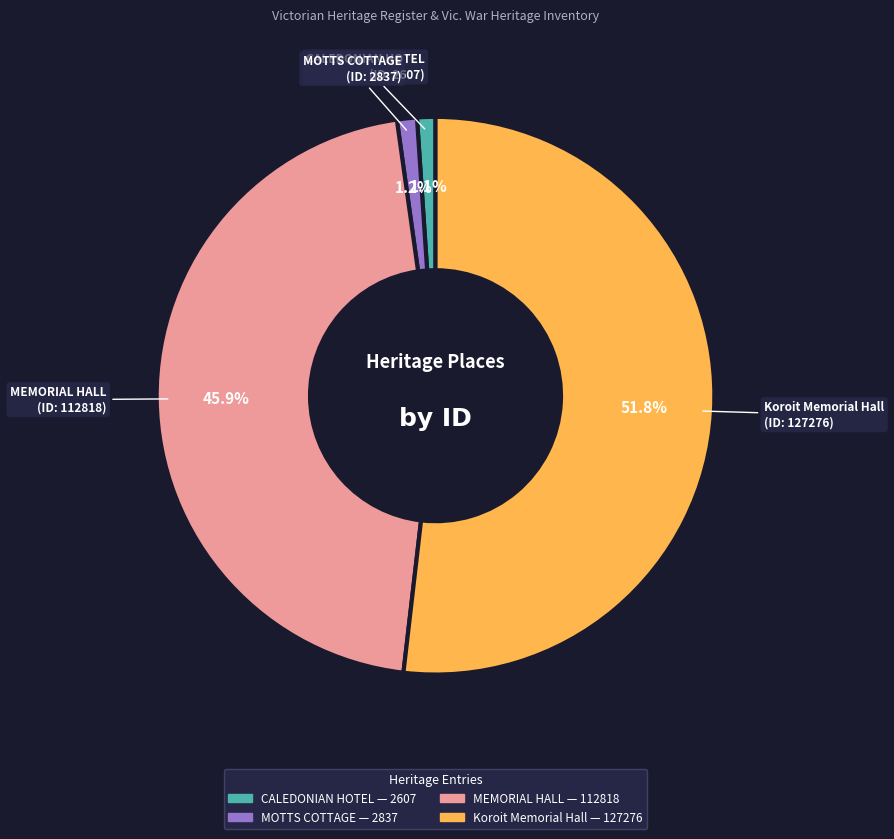

What percentage is NOT represented by Koroit Memorial Hall?

48.2%